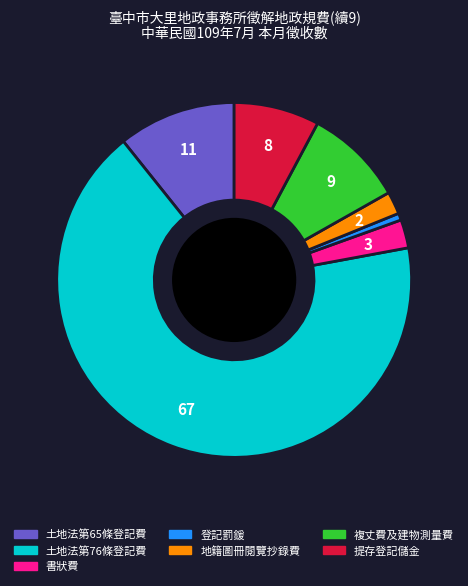

Which category has the smallest portion of the pie?

登記罰鍰